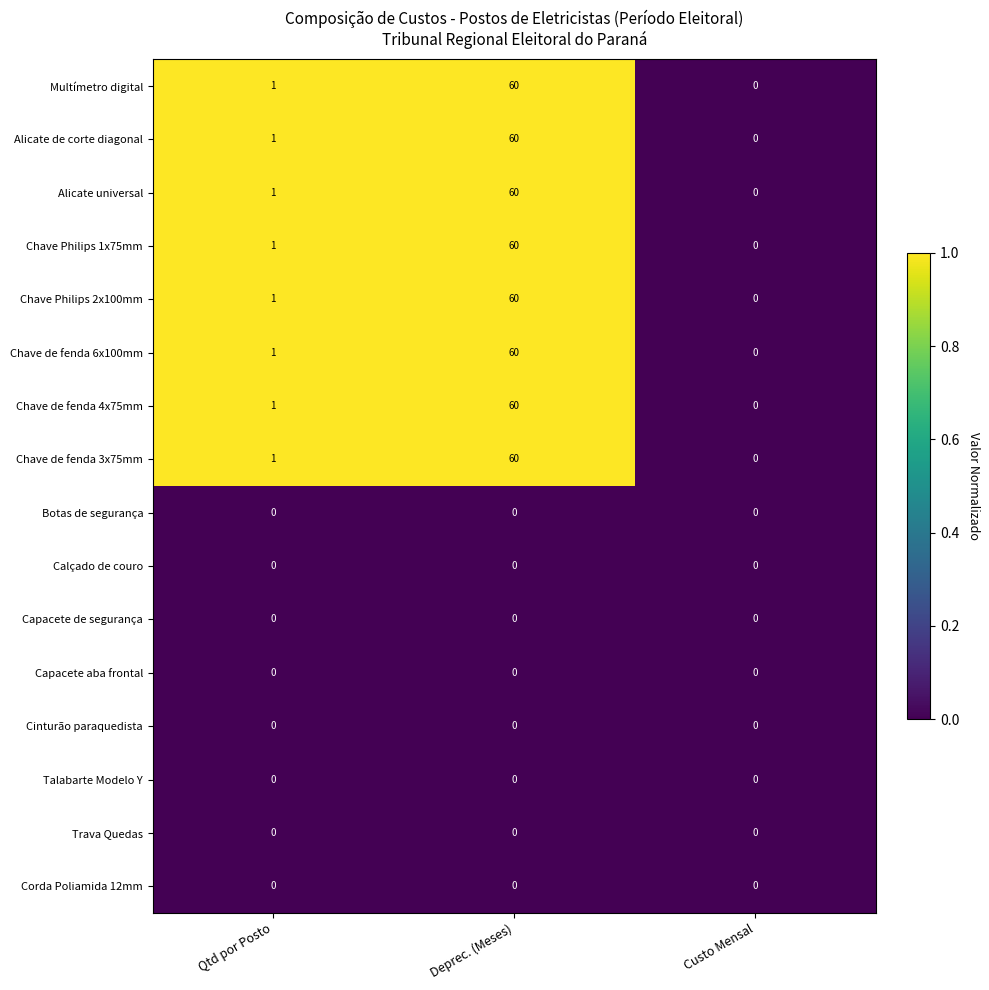

Is it true that Chave de fenda 4x75mm equals 94 at Deprec. (Meses)?

False